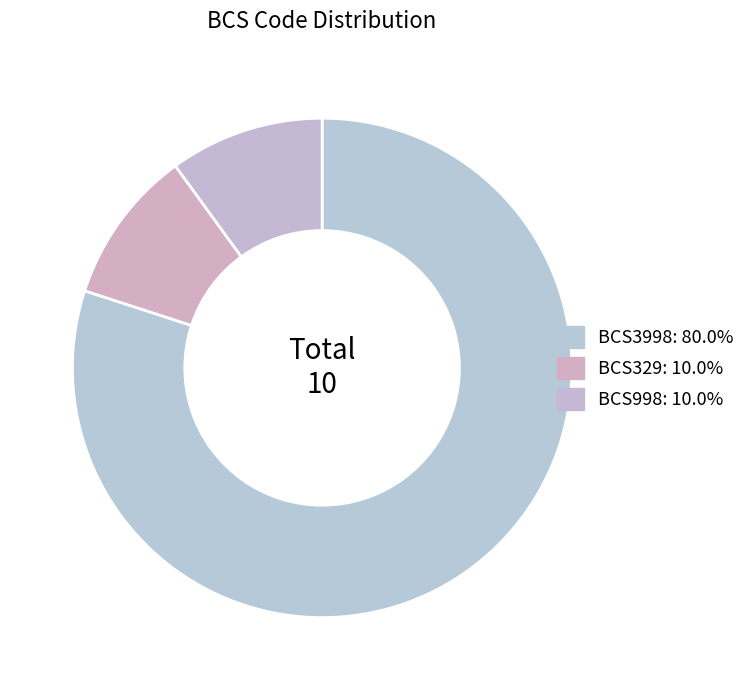

True or false: BCS3998 accounts for 94% of the total.

False